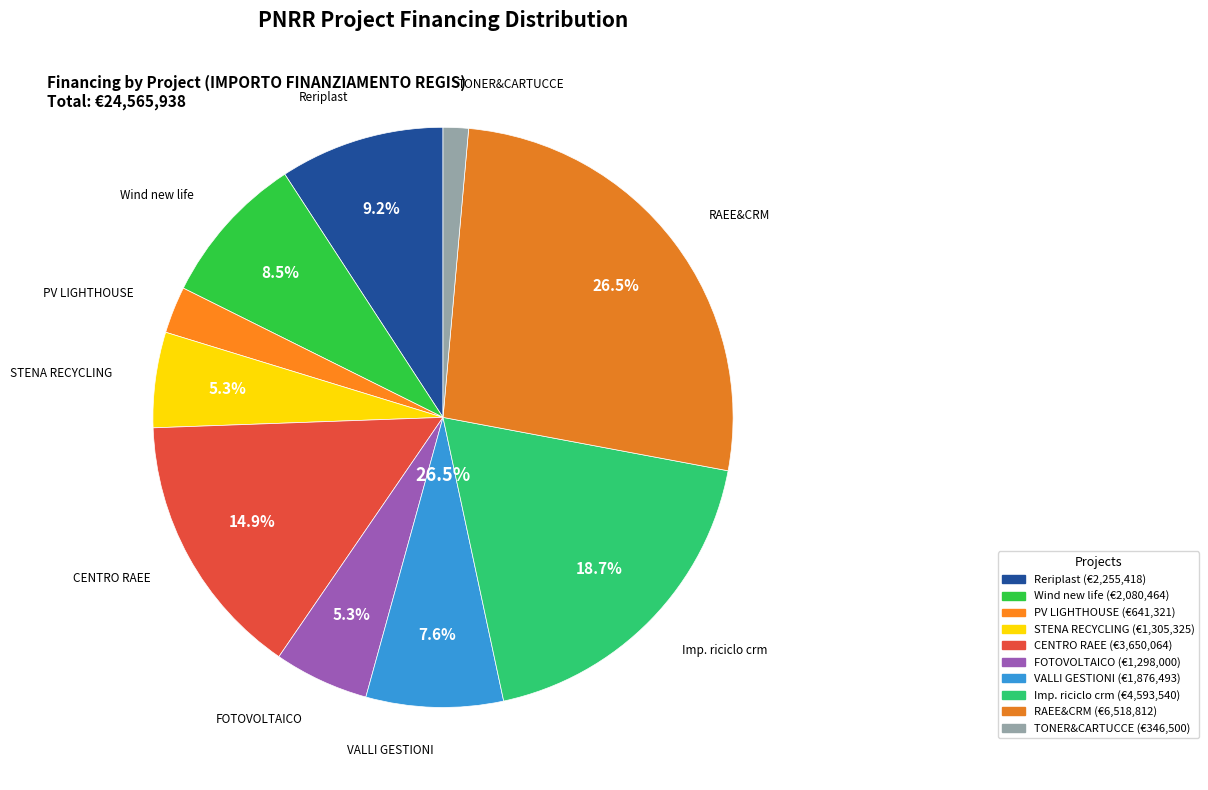

What is the change in value from CENTRO RAEE to FOTOVOLTAICO?

-2352064.4